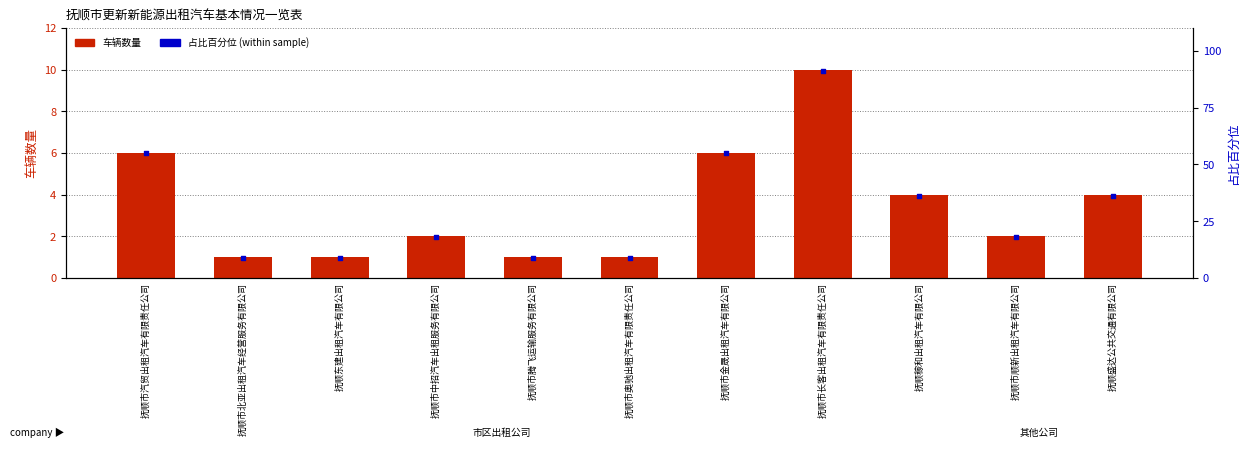

What is the total value across all series at 抚顺市奥驰出租汽车有限责任公司?

10